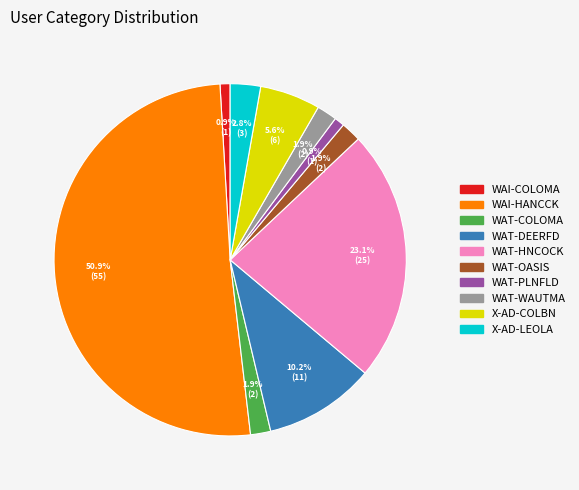

To the nearest percent, what is the difference between the largest and smallest slice percentages?

50%